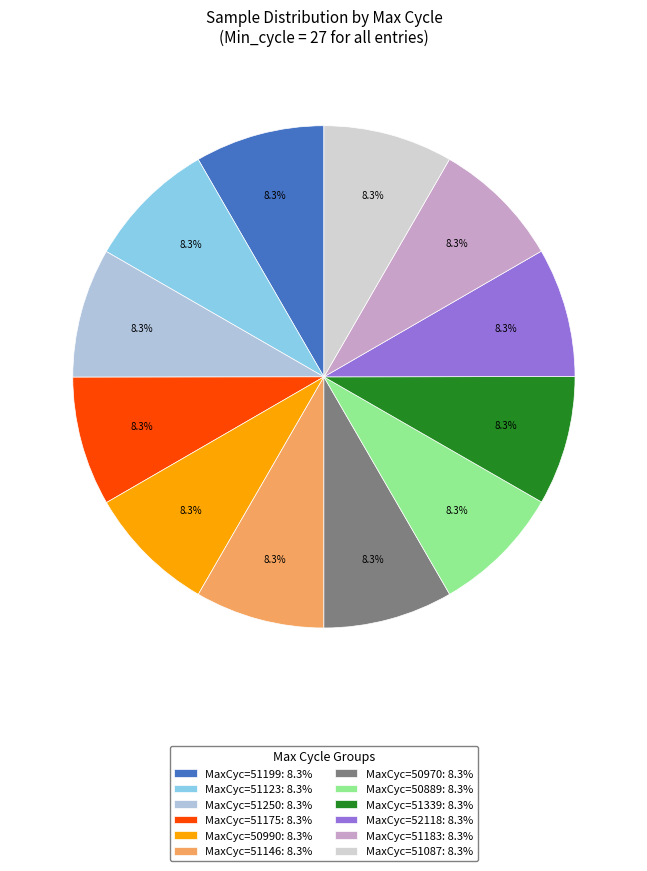

Is there any slice that represents more than half of the pie?

No